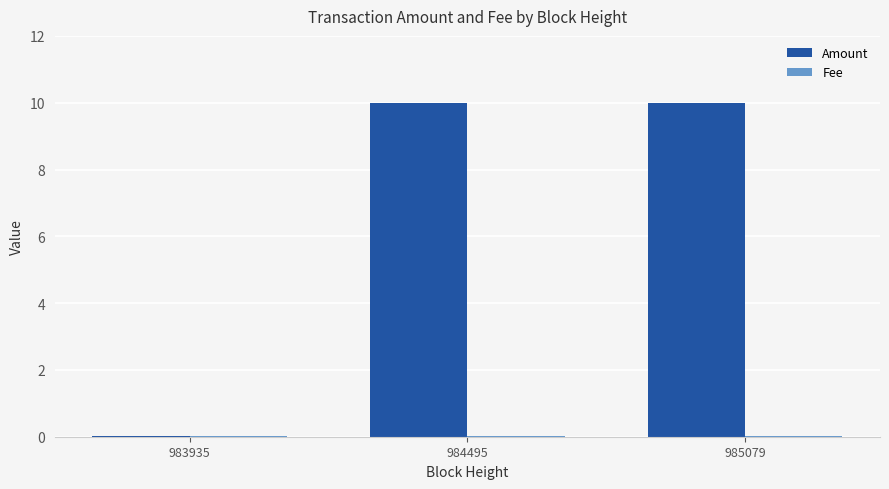

Which series has the largest total across all categories?

Amount